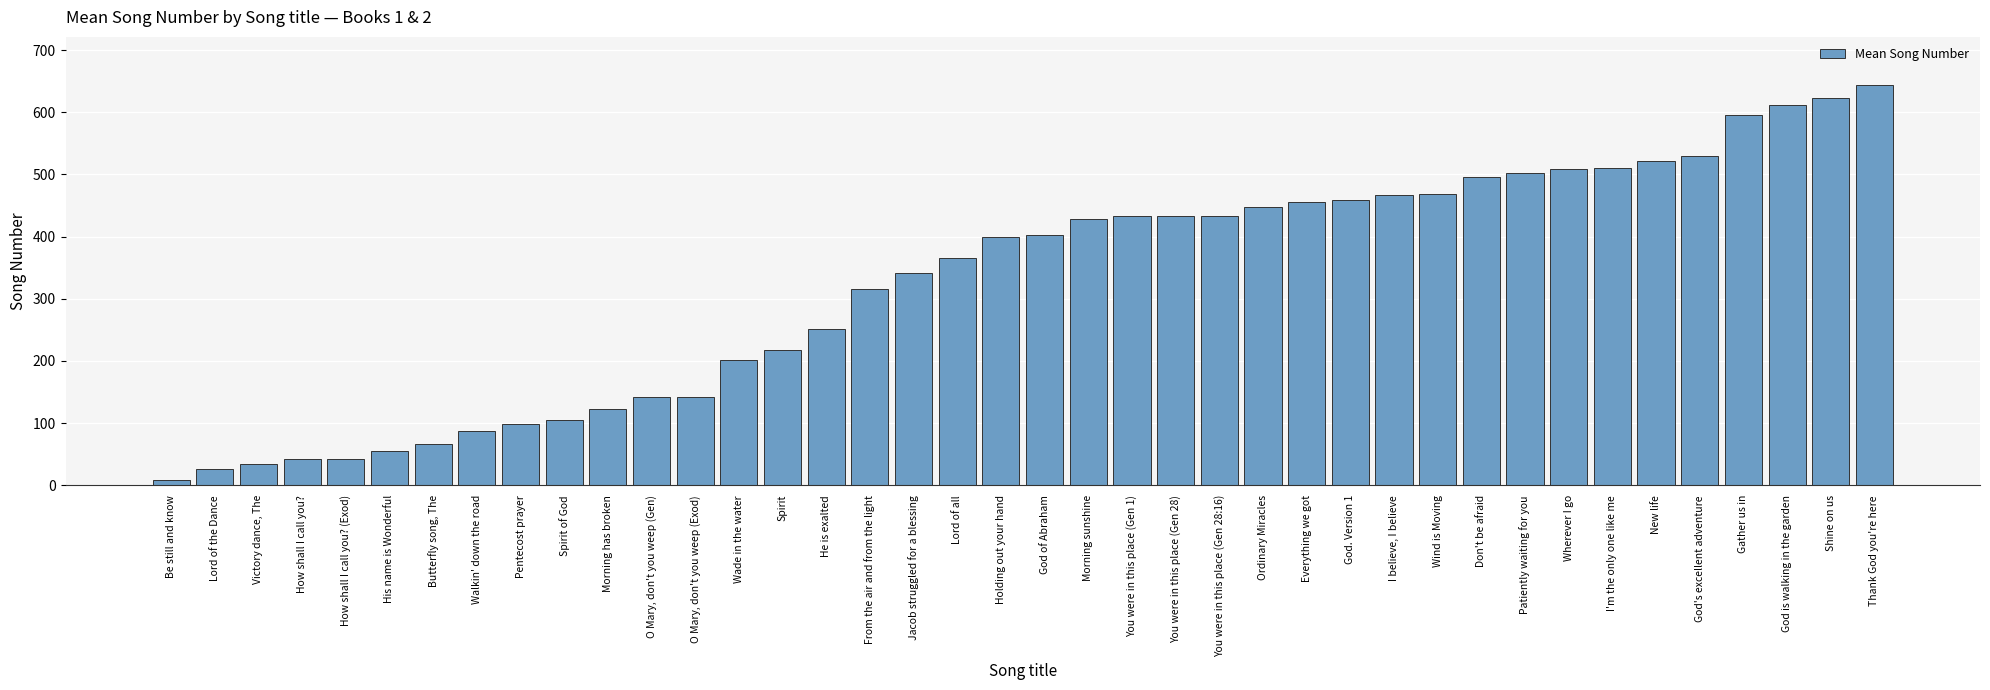

What is the maximum value shown in the chart?

644